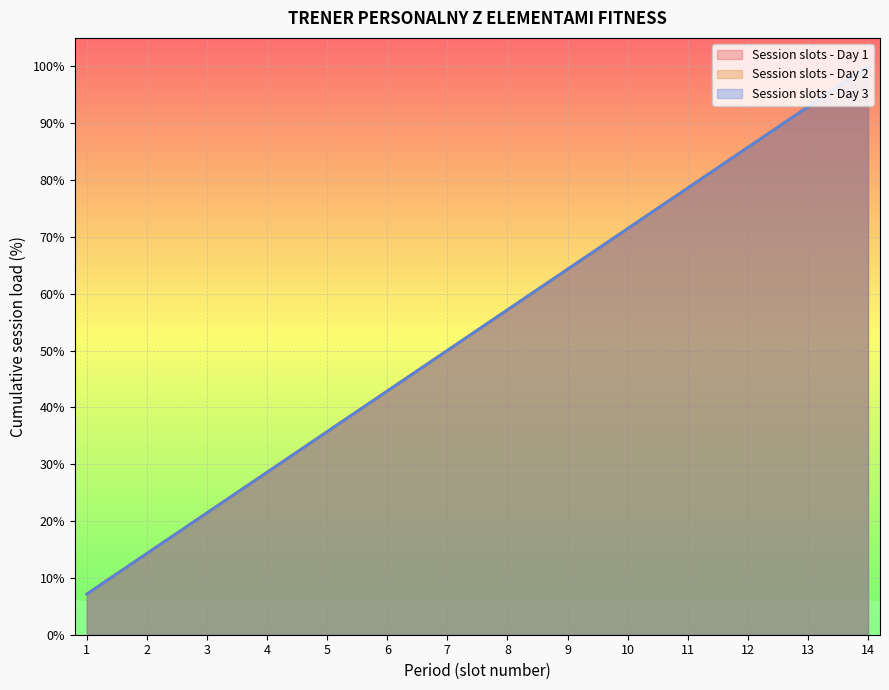

What is the difference between the Session slots - Day 3 values at 2 and 6?

28.6